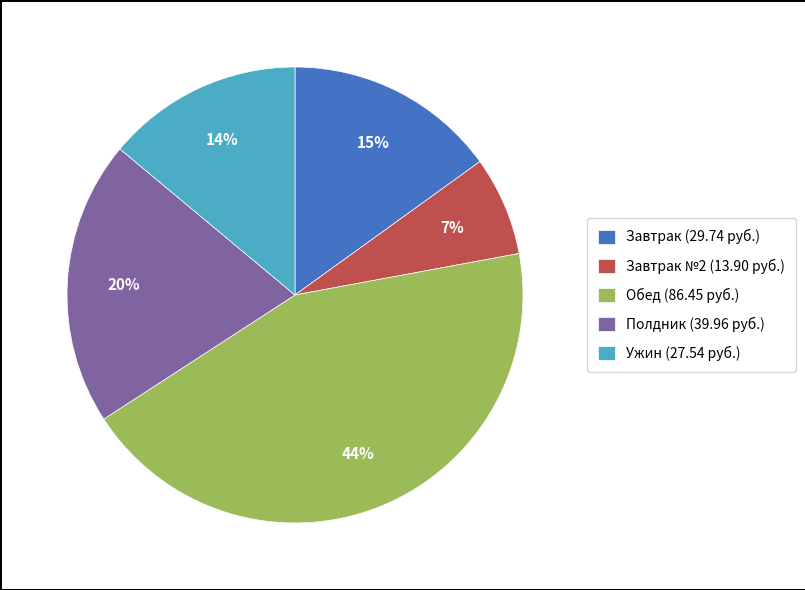

To the nearest percent, what is the average slice percentage?

20%